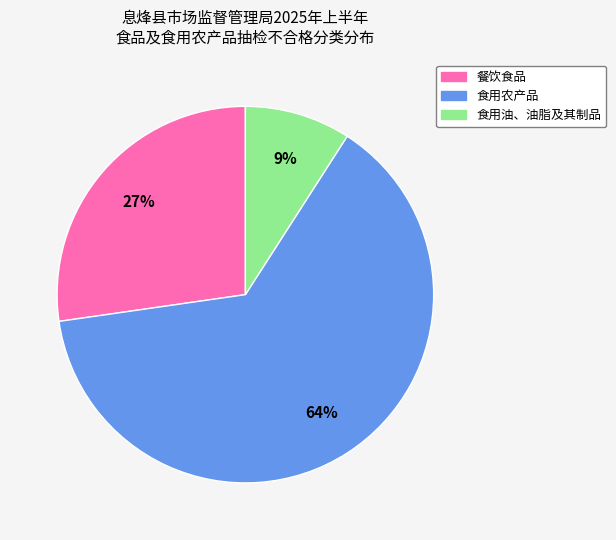

Do 餐饮食品 and 食用农产品 together represent more than half of the pie?

Yes